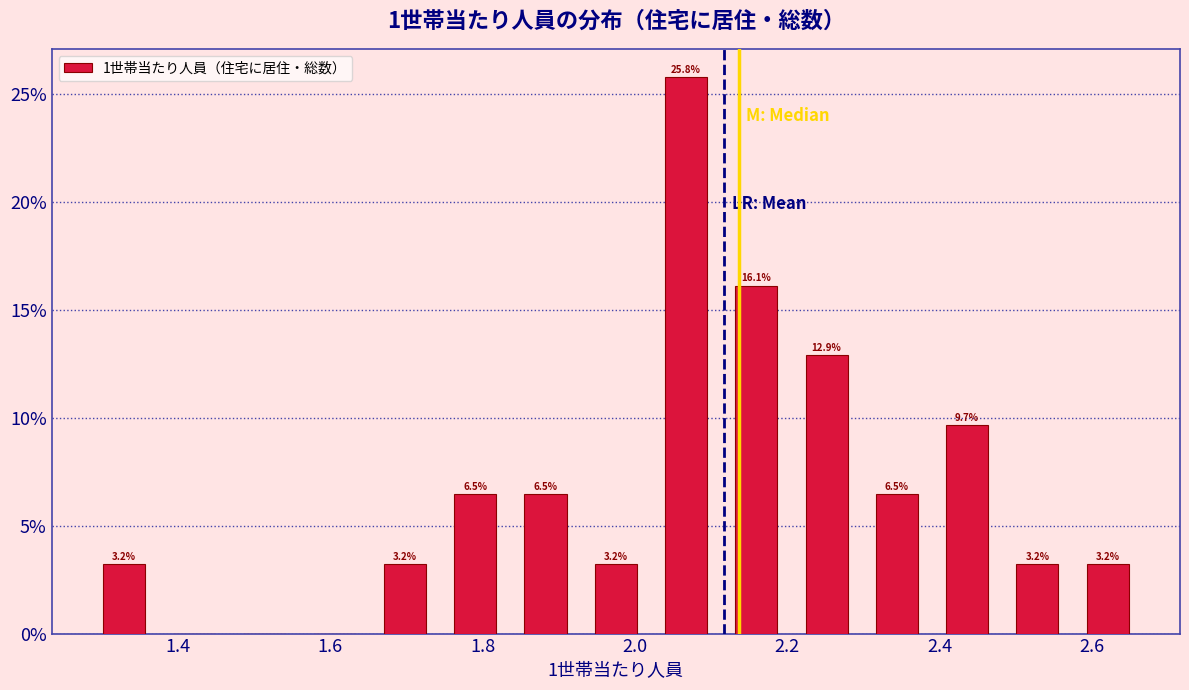

Which range on the x-axis has the tallest bar?

2.02 to 2.12